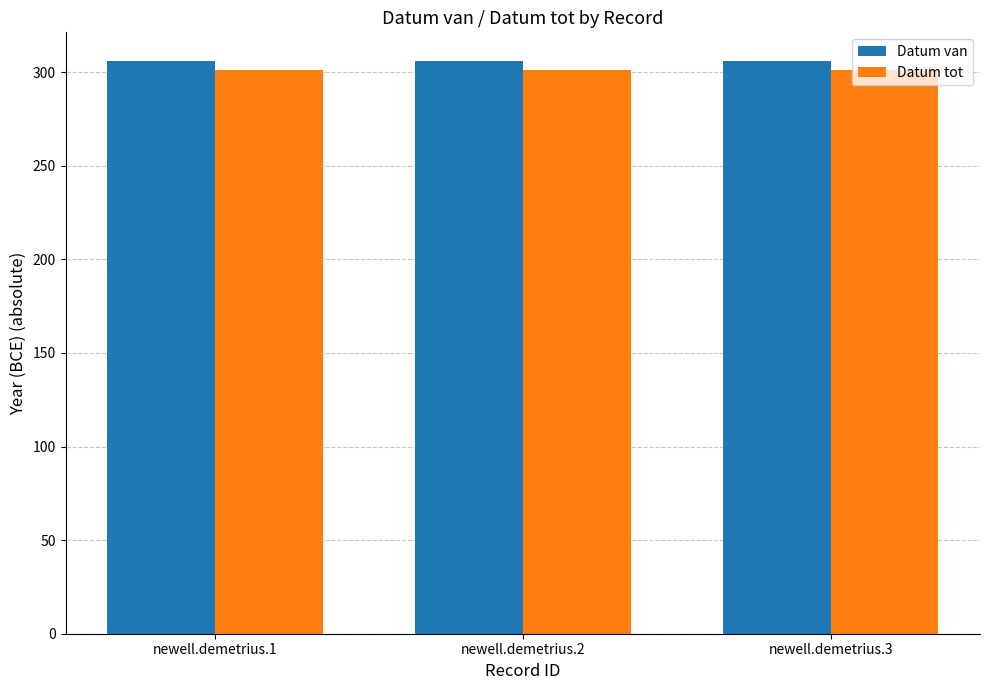

Reading right to left, transcribe all the data shown in this chart.

Datum van: newell.demetrius.3=306	newell.demetrius.2=306	newell.demetrius.1=306
Datum tot: newell.demetrius.3=301	newell.demetrius.2=301	newell.demetrius.1=301